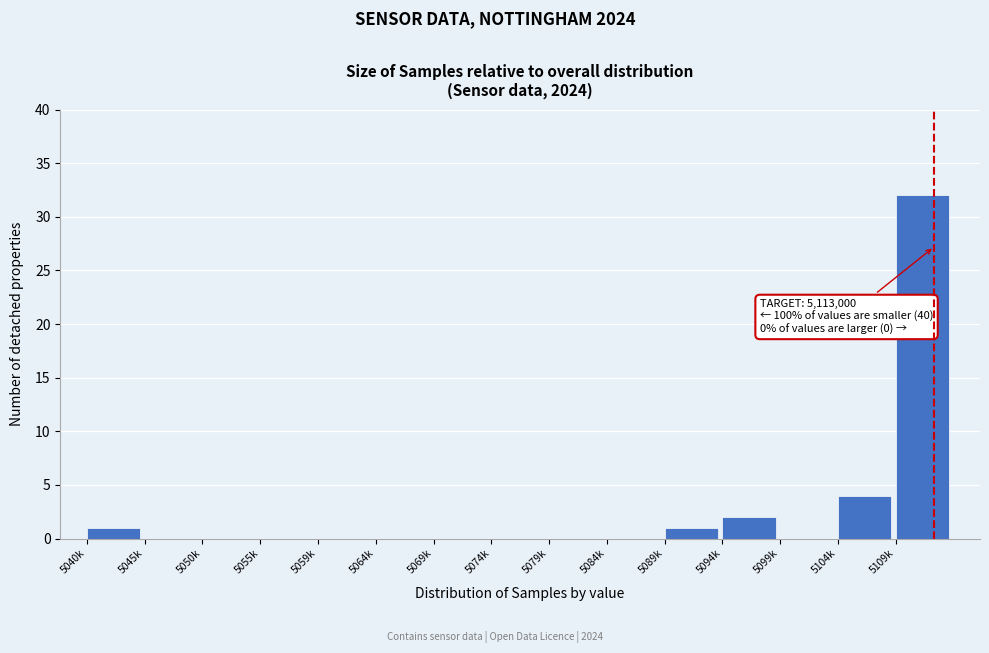

Reading left to right, what are all the values shown in this chart?

5040k=1	5045k=0	5050k=0	5055k=0	5059k=0	5064k=0	5069k=0	5074k=0	5079k=0	5084k=0	5089k=1	5094k=2	5099k=0	5104k=4	5109k=32